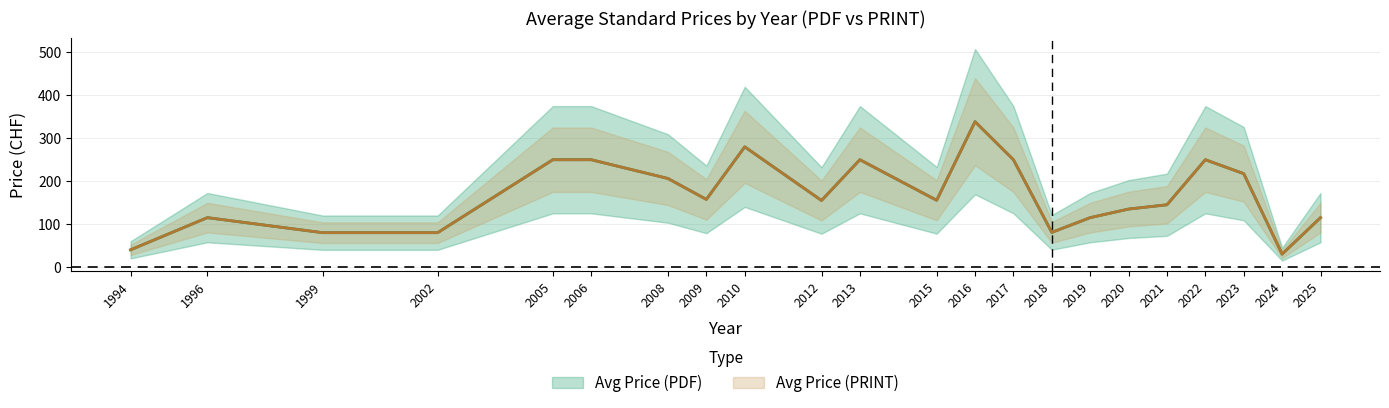

True or false: Avg Price (PRINT) has more than 2 interior local peaks.

True